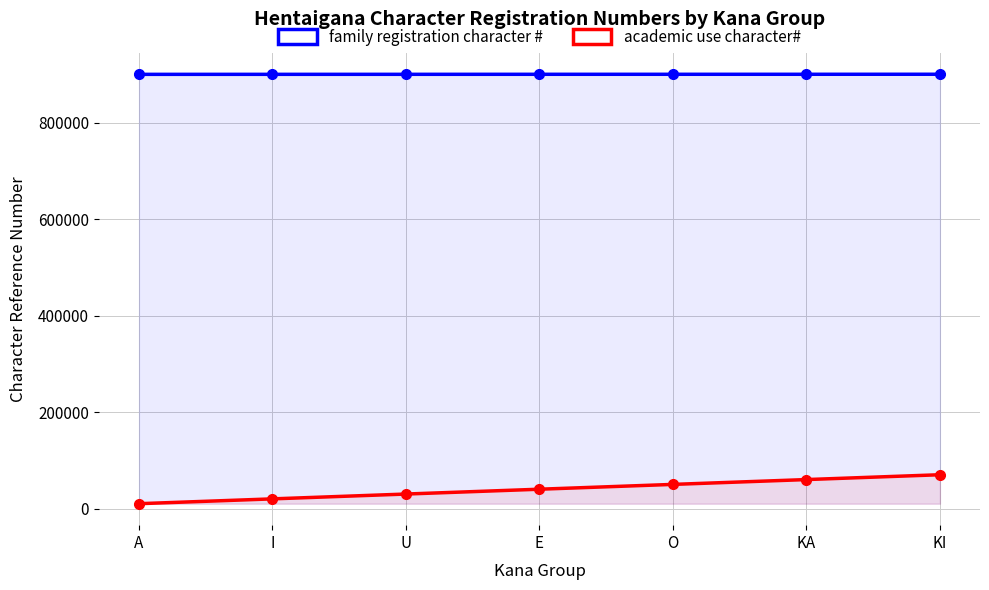

Which has a higher value, O or A?

O